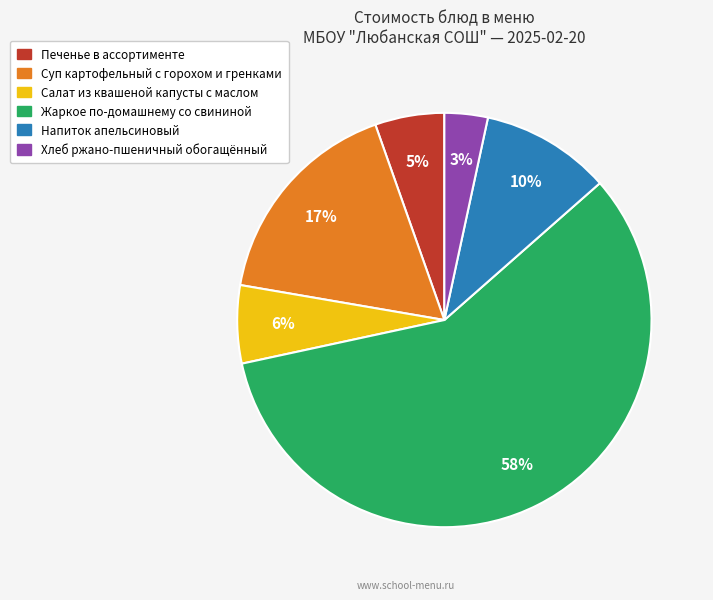

Rank the categories by value from highest to lowest.

Жаркое по-домашнему со свининой, Суп картофельный с горохом и гренками, Напиток апельсиновый, Салат из квашеной капусты с маслом, Печенье в ассортименте, Хлеб ржано-пшеничный обогащённый